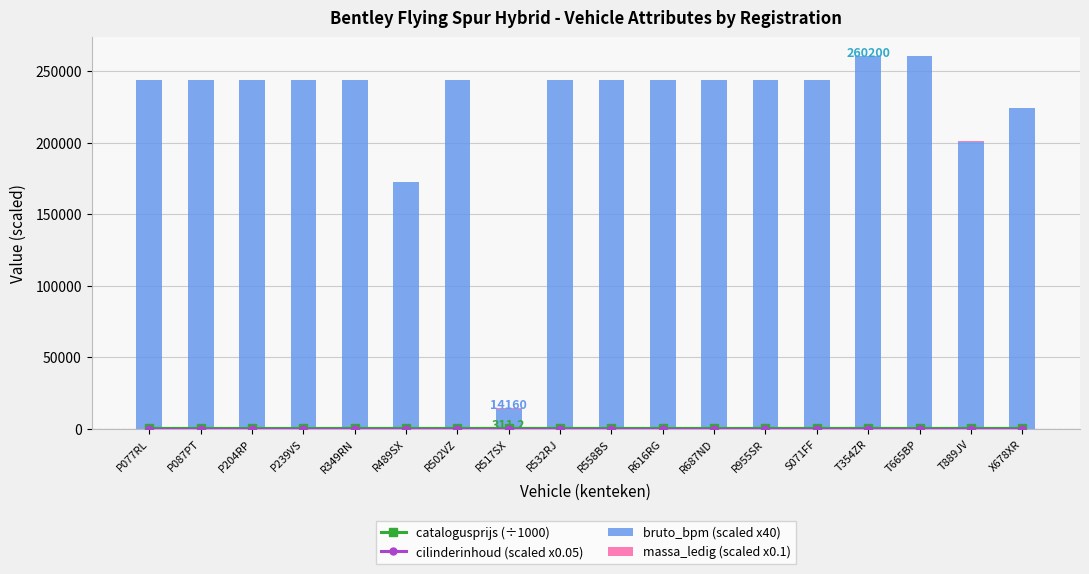

Reading left to right, list all the values displayed in this chart.

catalogusprijs (÷1000): 279.8	276.6	252.2	273.5	288.4	293.4	280.8	311.2	299.6	280.6	285.5	278.3	282.5	294.6	307.7	269.1	307.9	286.4
cilinderinhoud (scaled x0.05): 144.7	144.7	144.7	144.7	144.7	144.7	144.7	144.7	144.7	144.7	144.7	144.7	144.7	144.7	144.7	144.7	144.7	144.7
bruto_bpm (scaled x40): 243440.0	243440.0	243440.0	243440.0	243440.0	172120.0	243440.0	14160.0	243440.0	243440.0	243440.0	243440.0	243440.0	243440.0	260200.0	260200.0	200560.0	224000.0
massa_ledig (scaled x0.1): 248.0	248.0	248.0	248.0	248.0	248.0	248.0	248.0	248.0	248.0	248.0	248.0	248.0	248.0	248.0	248.0	248.0	248.0